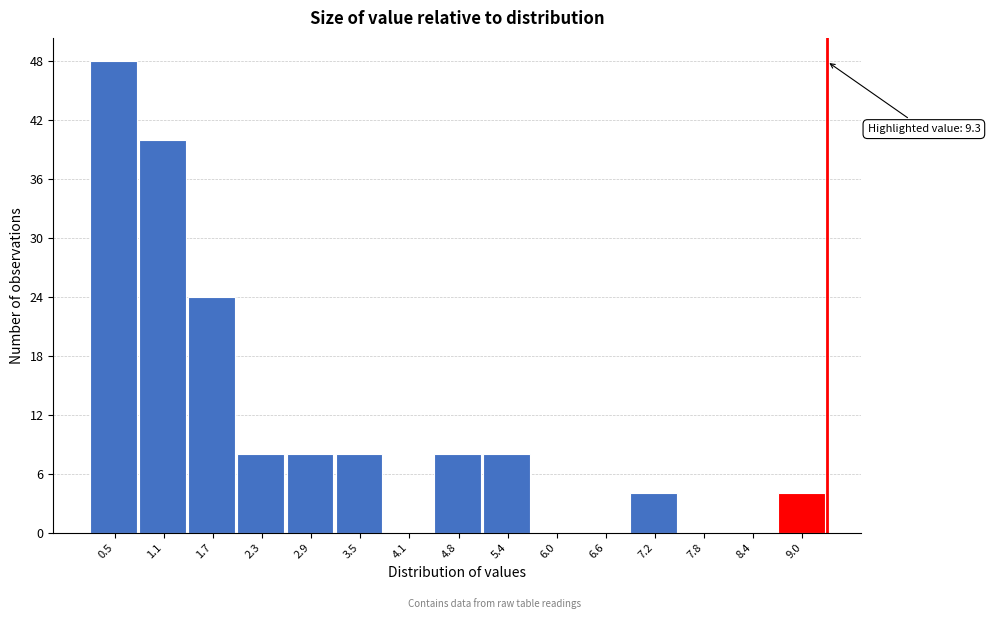

Which range on the x-axis has the tallest bar?

0.2 to 0.8